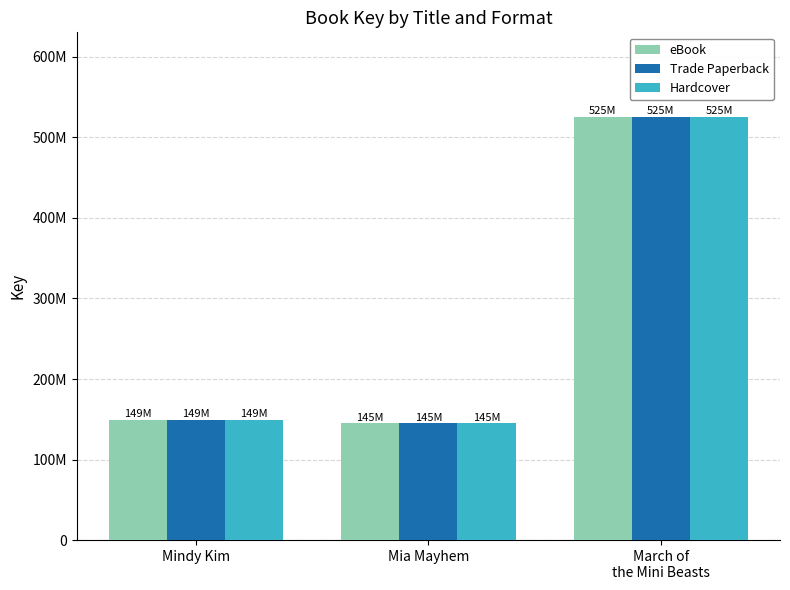

What are all the series names shown in the legend?

eBook, Trade Paperback, Hardcover